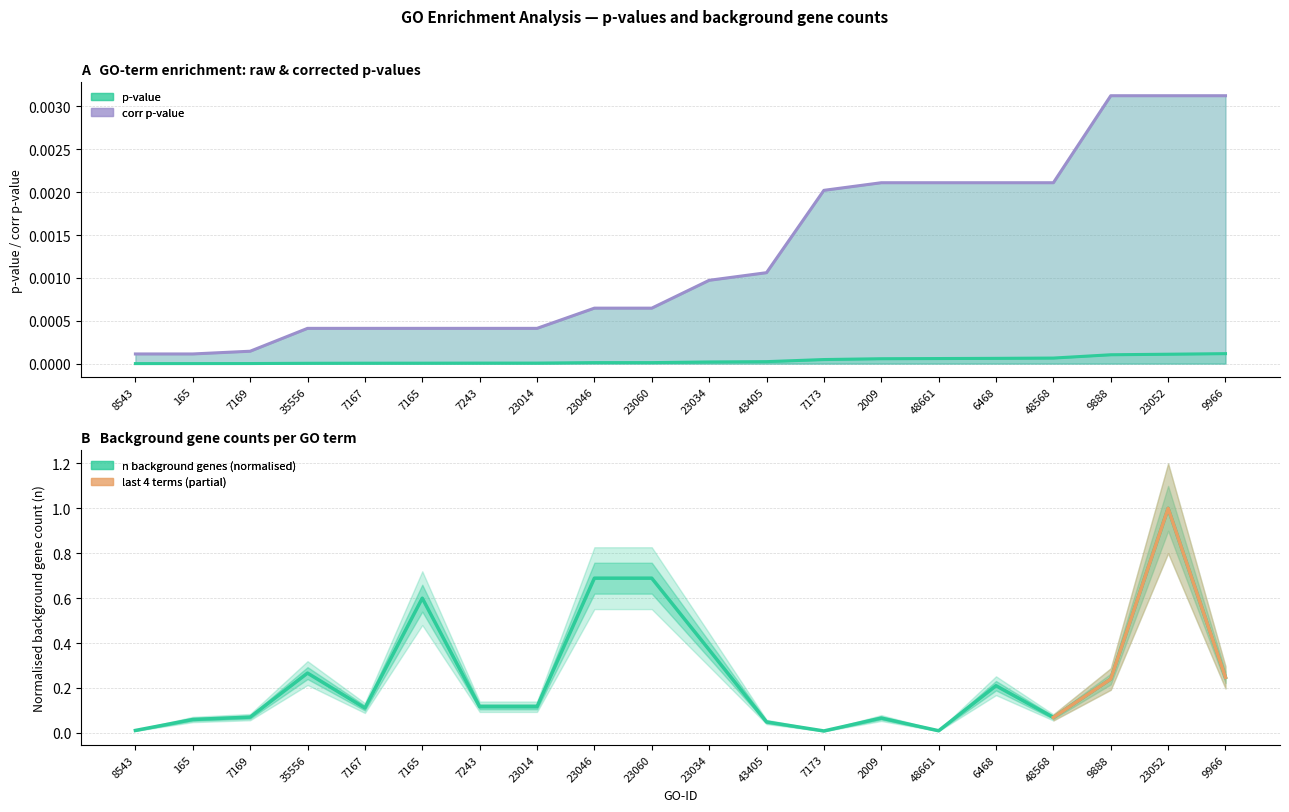

At which category does the data reach its first local peak?

35556